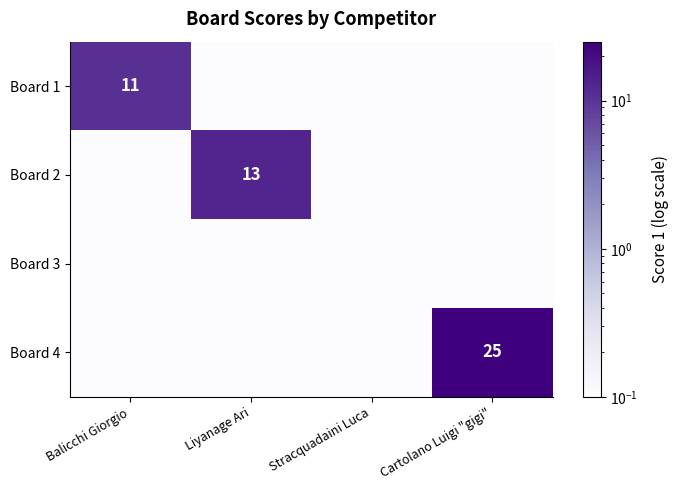

Between Balicchi Giorgio and Liyanage Ari, which is larger?

Balicchi Giorgio